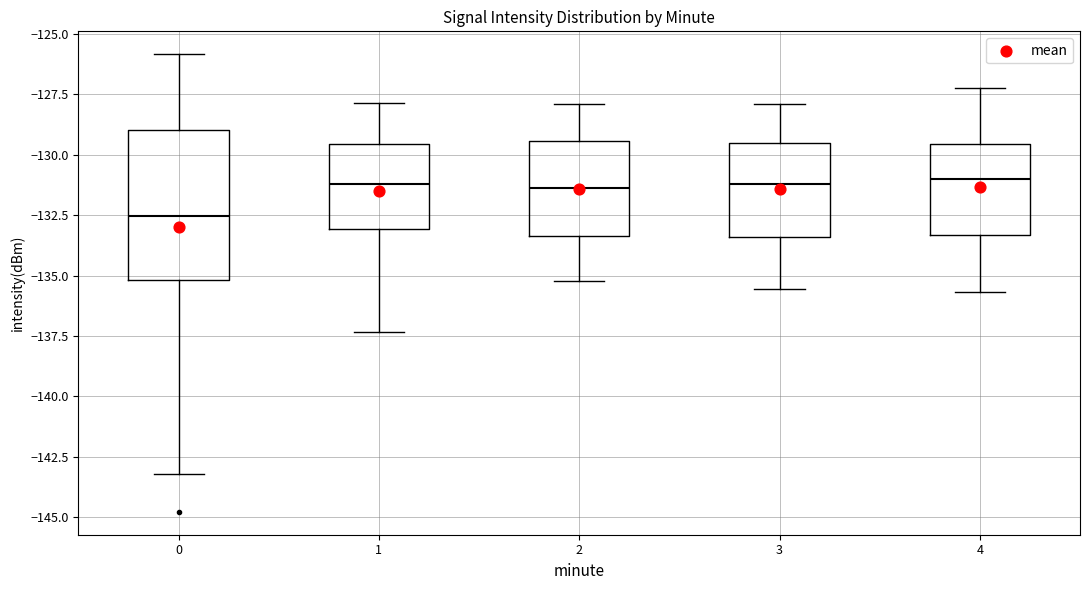

Where is the upper edge of the box at x = 3 on the y-axis? The values are not printed on the chart, so give them approximately, as read against the axis.

-129.5